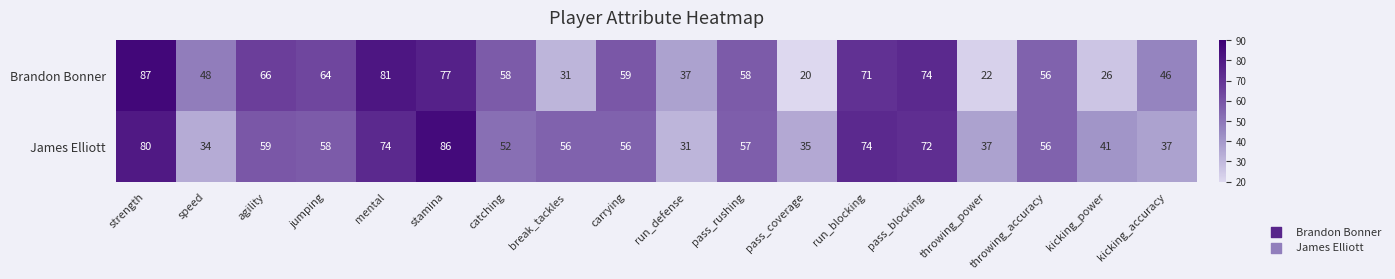

Which category has the lowest value in the Brandon Bonner series?

pass_coverage